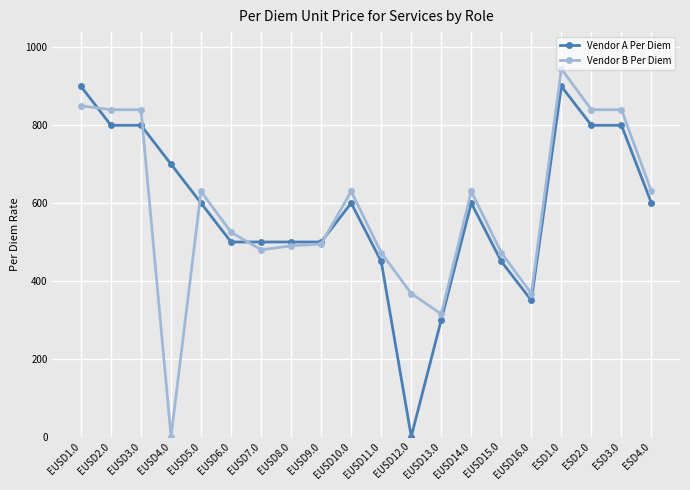

What is the label of the 7th point from the left?

EUSD7.0